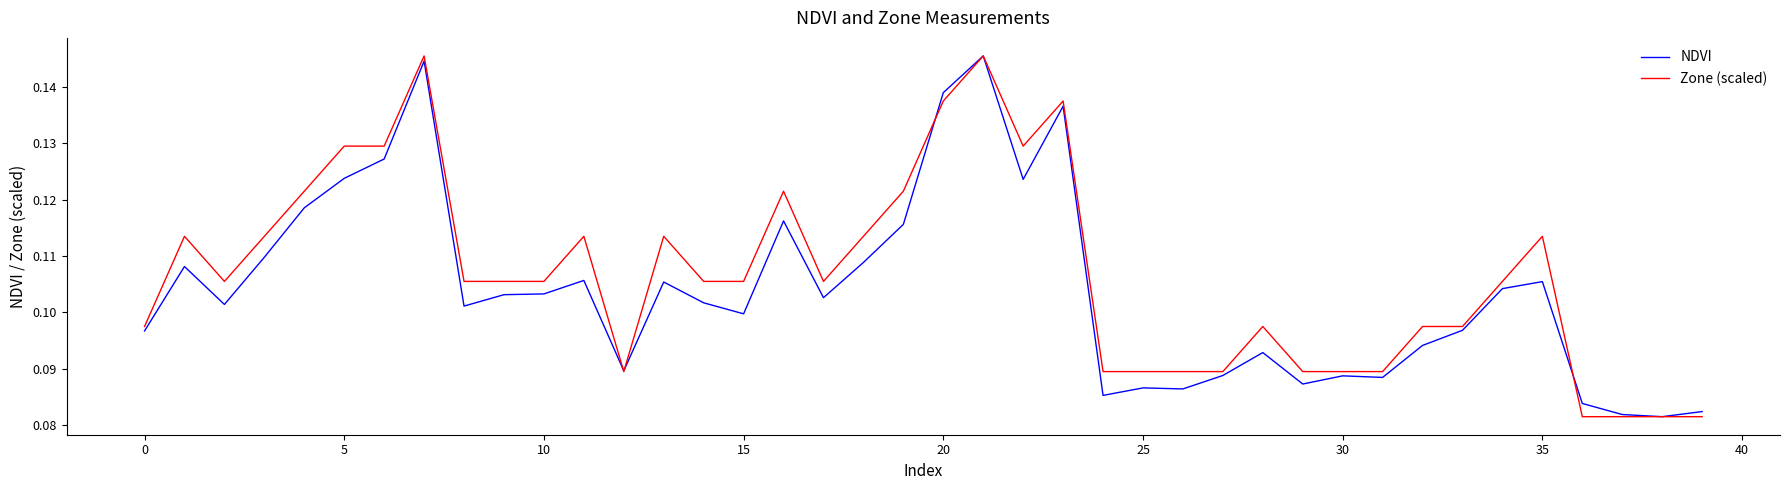

Which series has the largest total across all categories?

Zone (scaled)